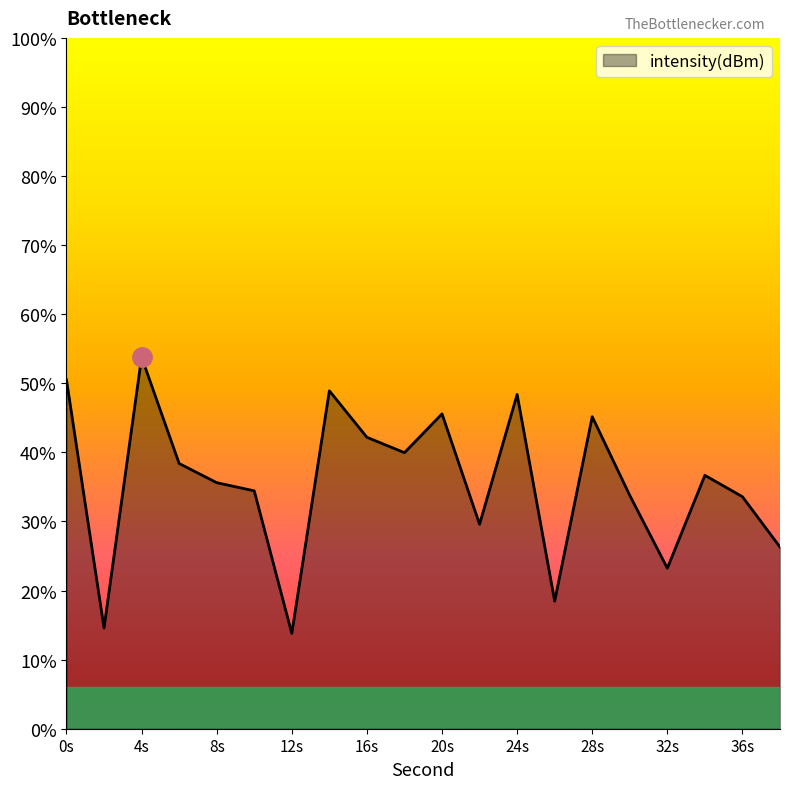

Rank the categories by value from highest to lowest.

4, 0, 14, 24, 20, 28, 16, 18, 6, 34, 8, 10, 30, 36, 22, 38, 32, 26, 2, 12